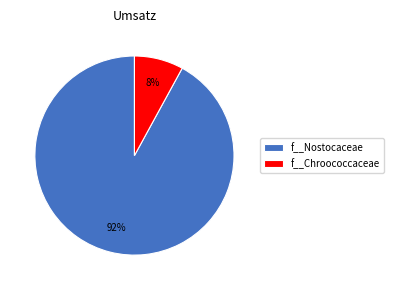

Is f__Chroococcaceae the majority of the pie?

No